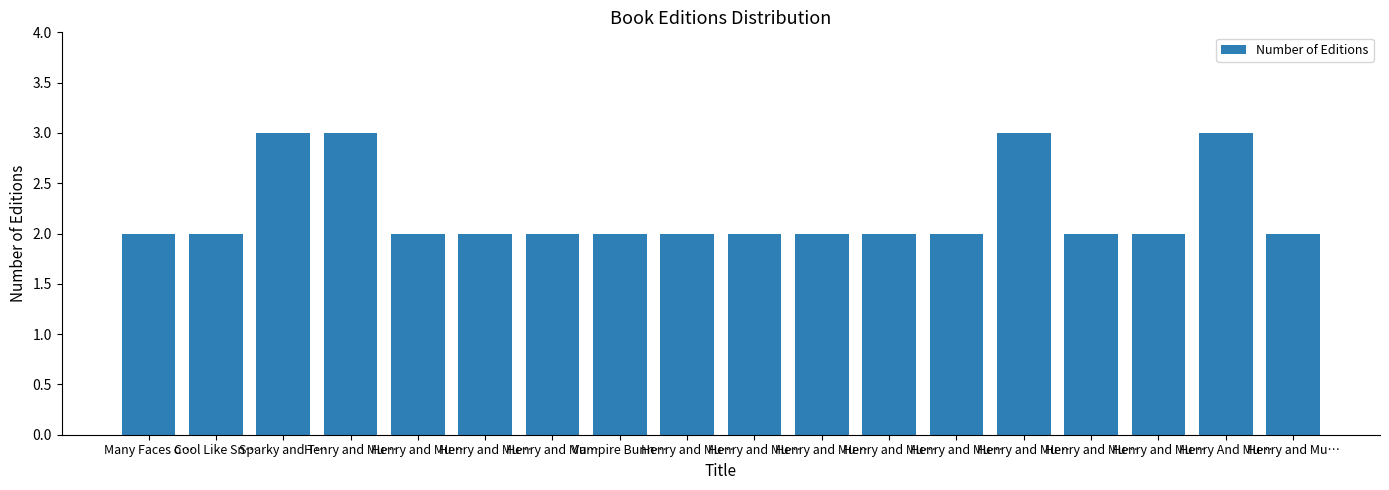

What is the label of the 15th bar from the left?

Henry and Mu…